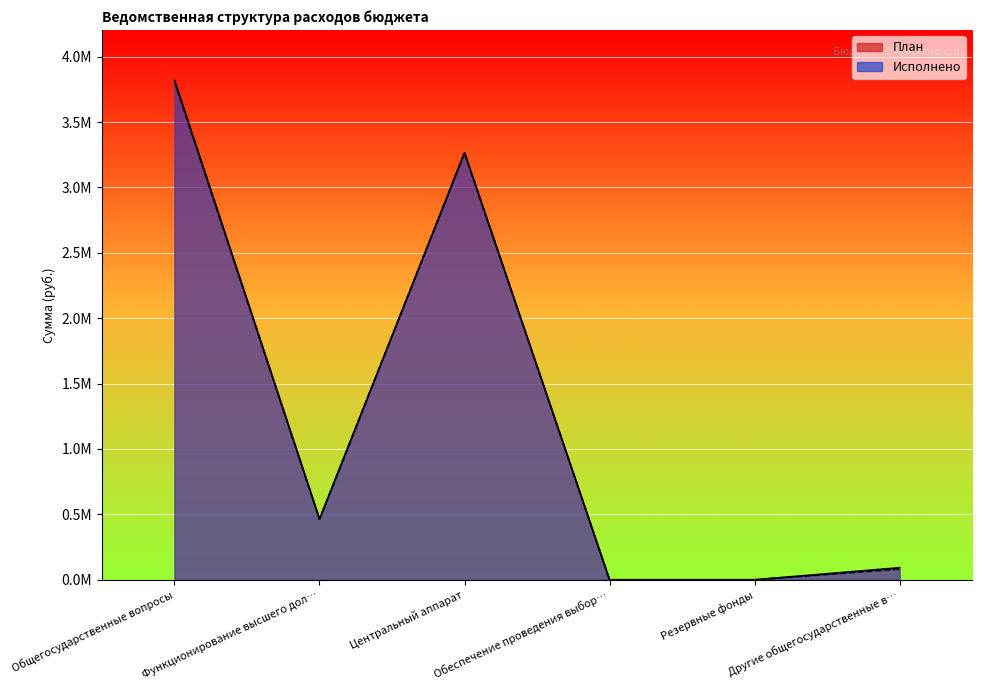

What is the total value across all series at Другие общегосударственные в…?

174770.3